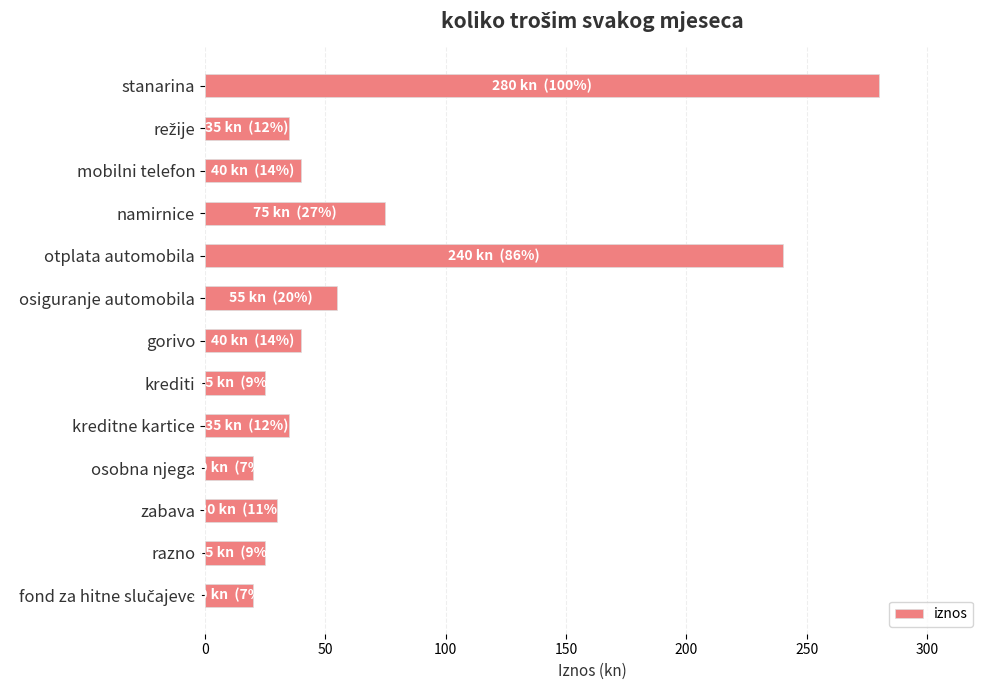

Reading top to bottom, what are all the values shown in this chart?

280	35	40	75	240	55	40	25	35	20	30	25	20